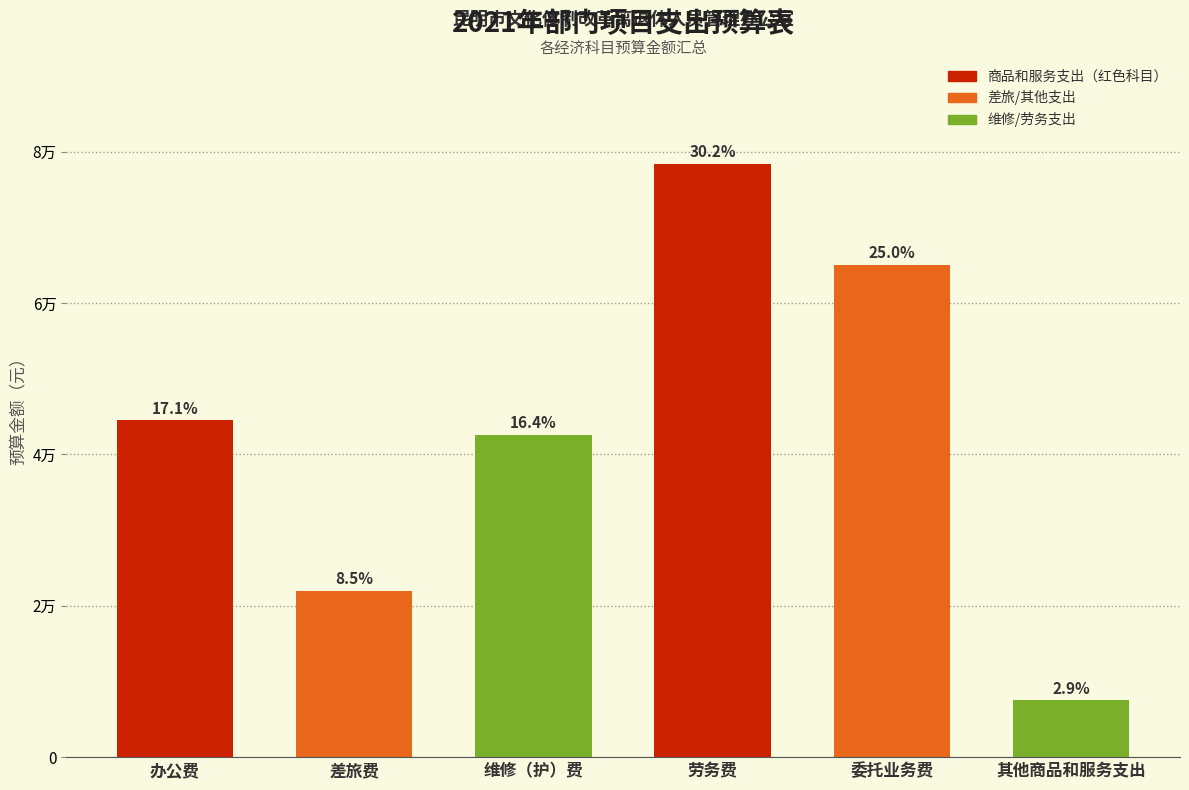

Approximately how many times larger is the value at 委托业务费 compared to 差旅费?

3.0